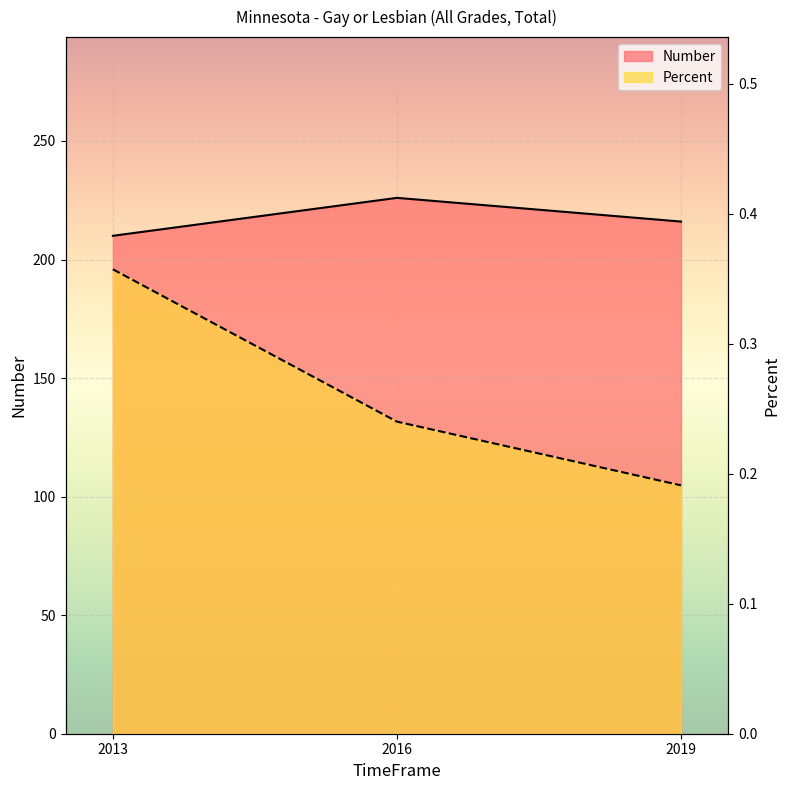

At which category is the sum across all series the highest?

2016